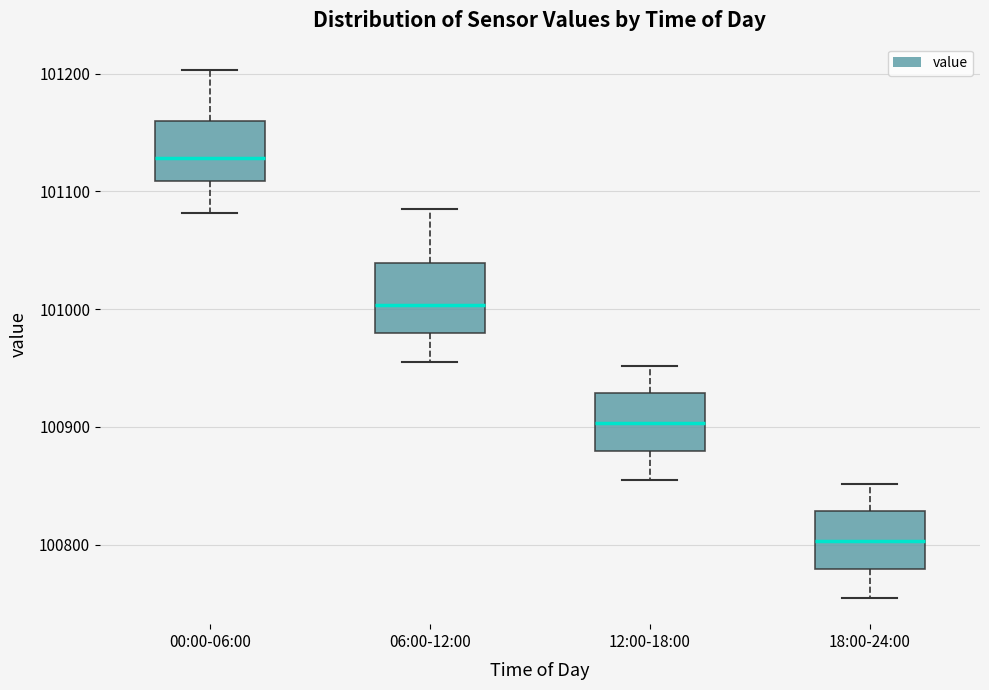

Which box has the highest median line?

00:00-06:00